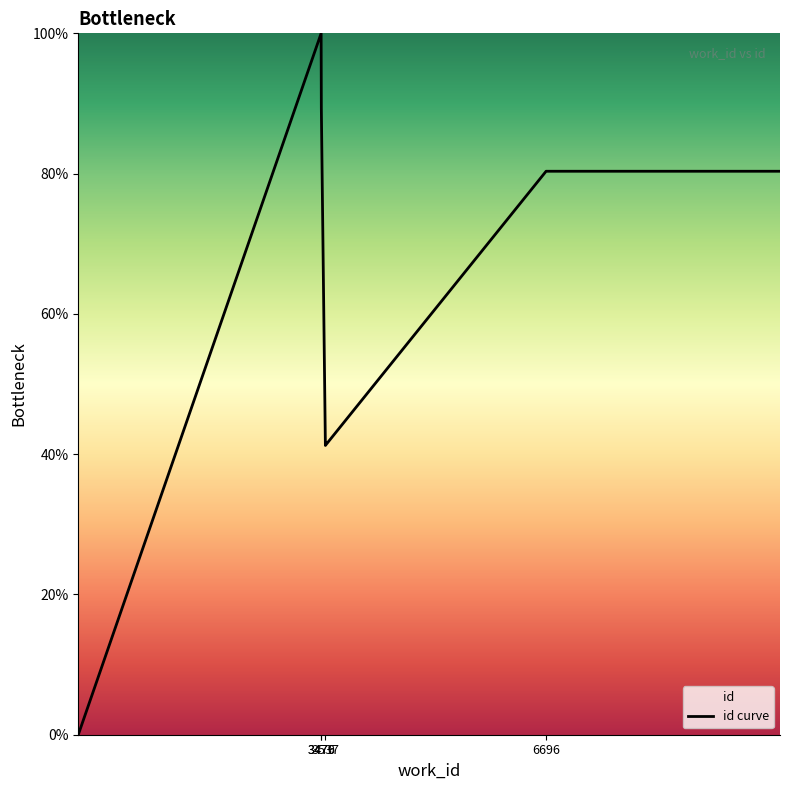

The value at 6696 is 30.8. True or false?

False